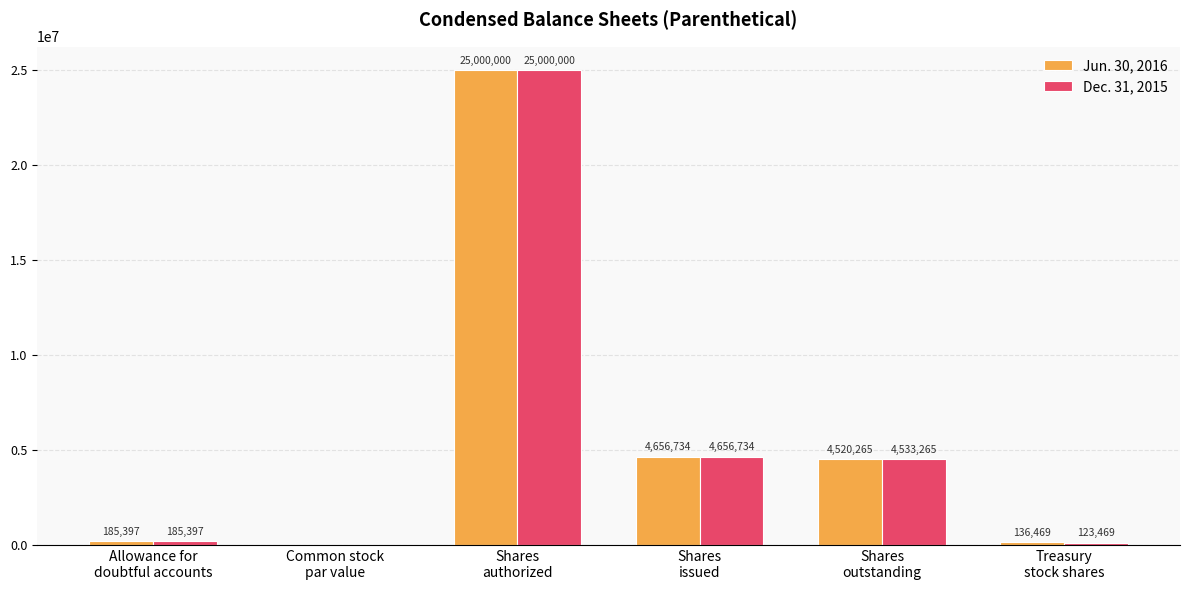

What is the greatest value displayed?

25000000.0